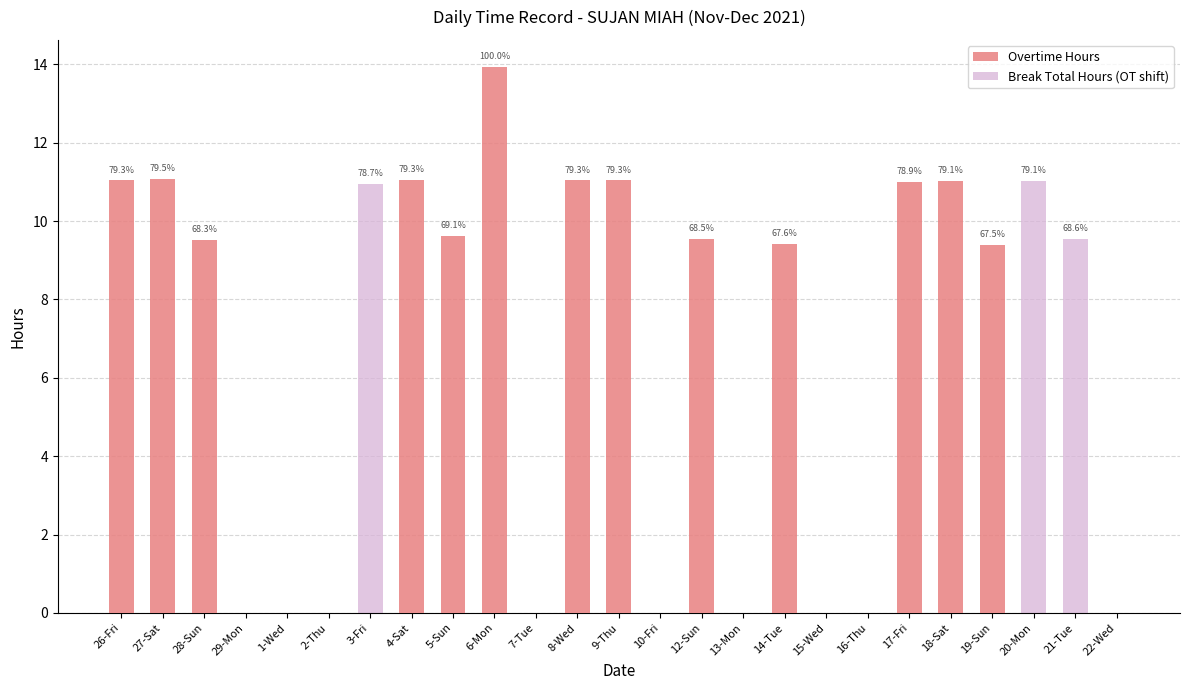

At which category is the sum across all series the highest?

6-Mon